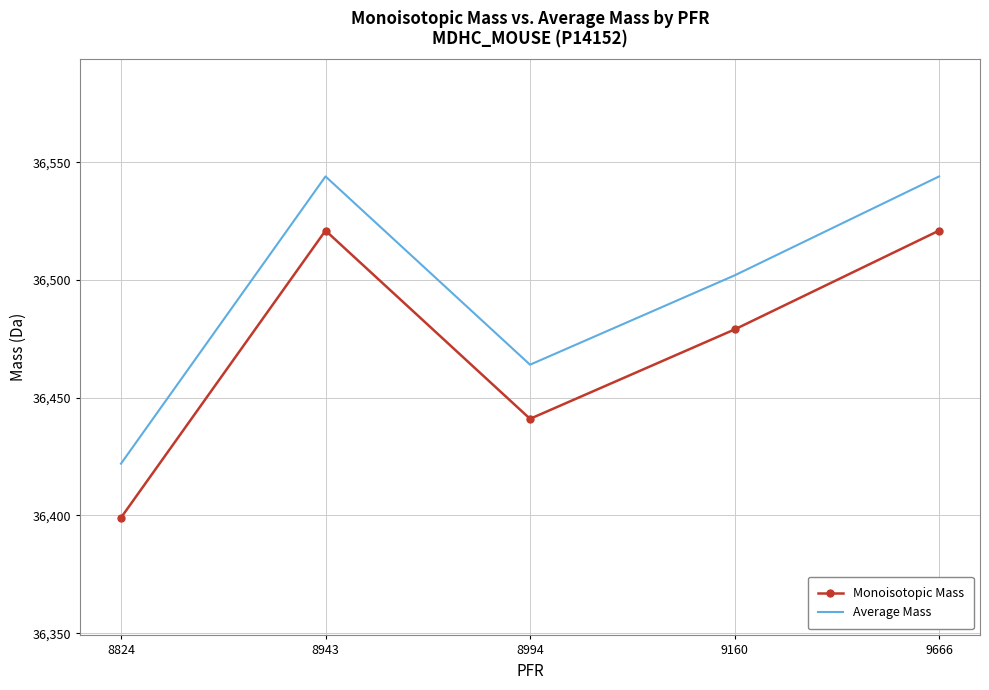

What is the difference between the highest and lowest values at 8994?

23.0